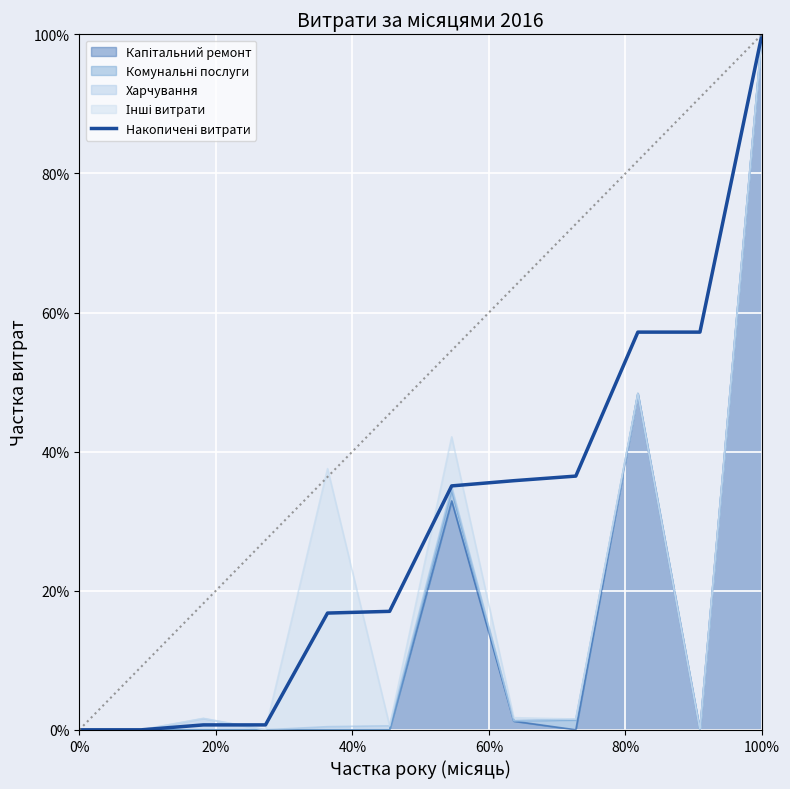

True or false: the data has more than 1 interior local peaks.

False